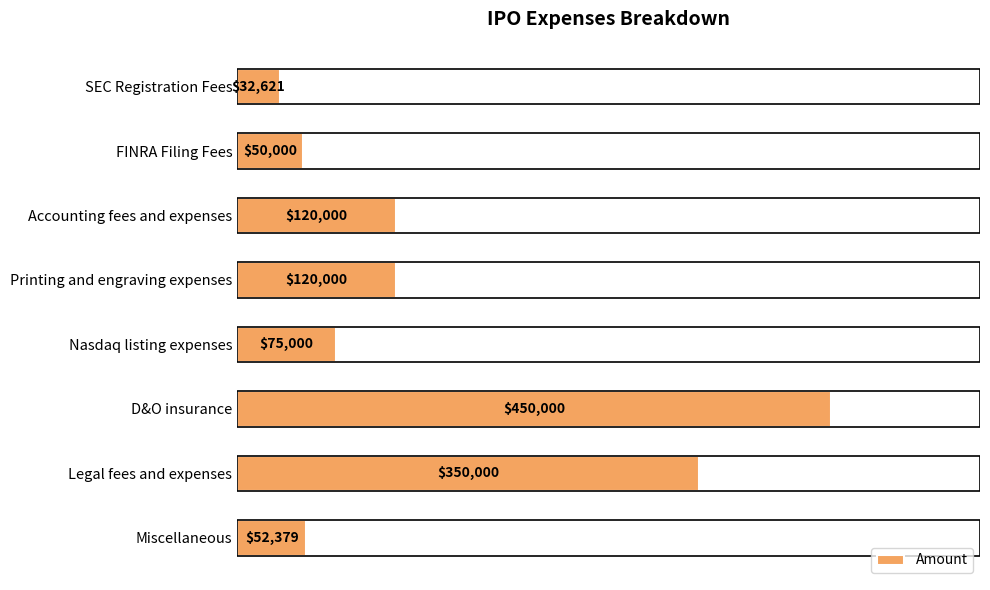

What is the minimum value shown in the chart?

32621